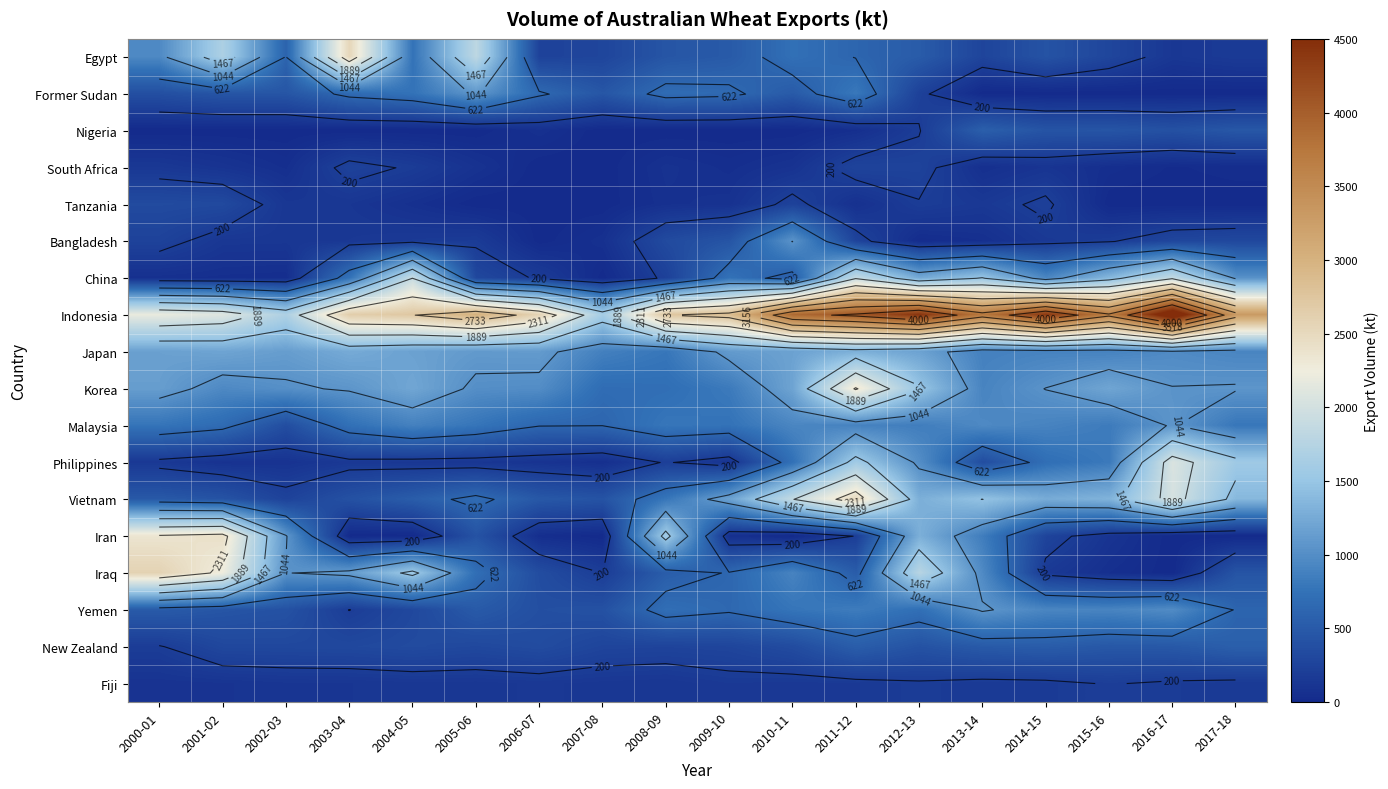

How many series are shown in this chart?

18